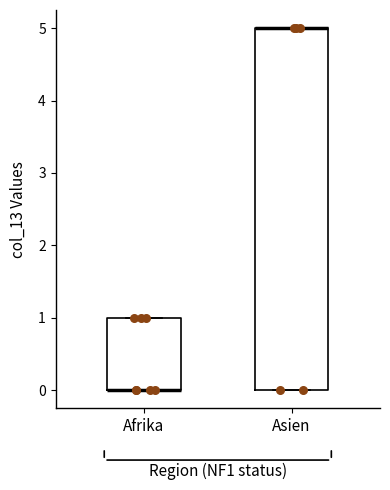

Reading left to right, transcribe this box plot: for each box, give where its median line is, the range the box spans, and where its two whiskers end, as read against the y-axis. The values are not printed on the chart, so give them approximately, as read against the axis.

Afrika: median 0 (drawn on the box's lower edge), box 0 to 1, whiskers 0 to 1
Asien: median 5 (drawn on the box's upper edge), box 0 to 5, whiskers 0 to 5